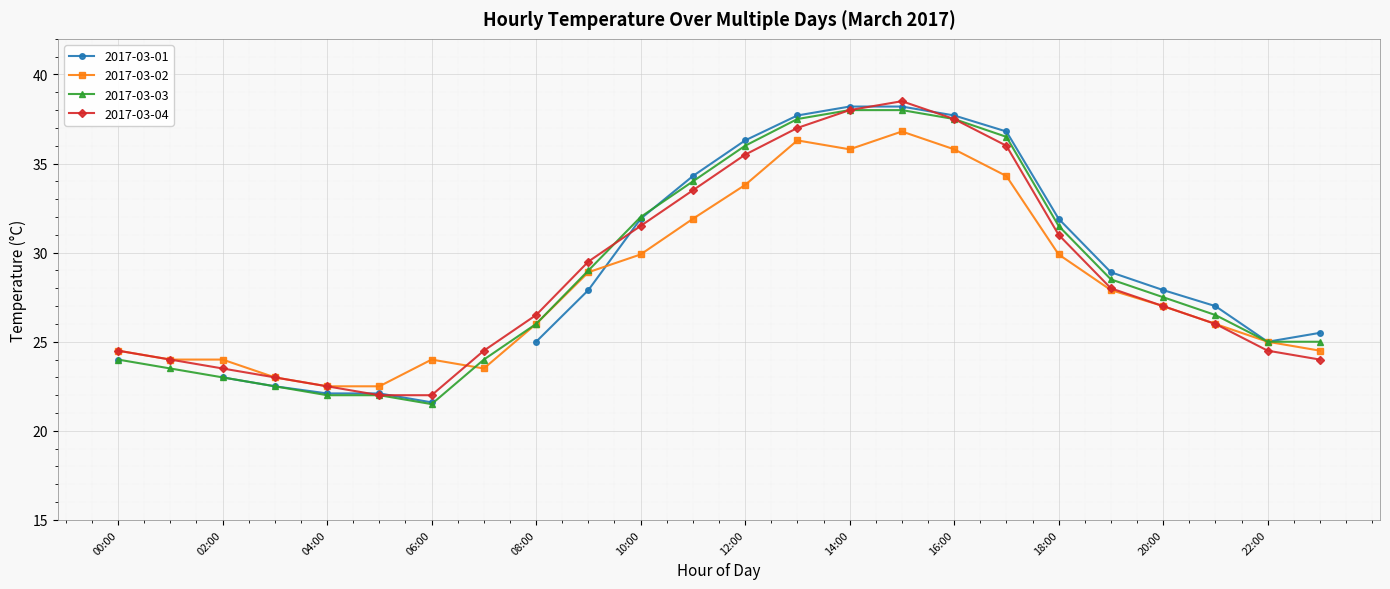

The 2017-03-04 series shows 31.0 at 18:00. True or false?

True